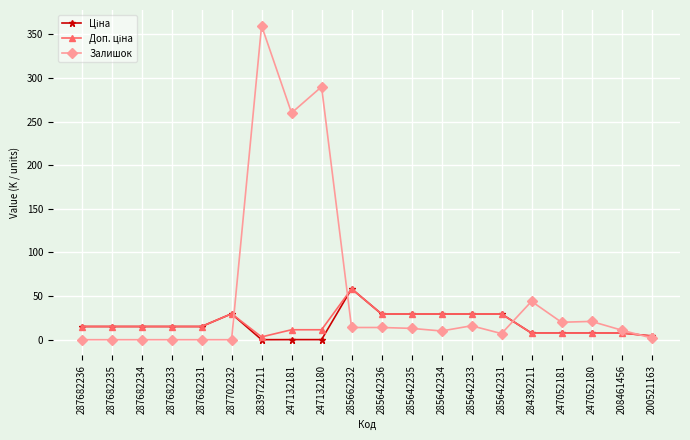

What is the total value across all series at 285642235?

72.0